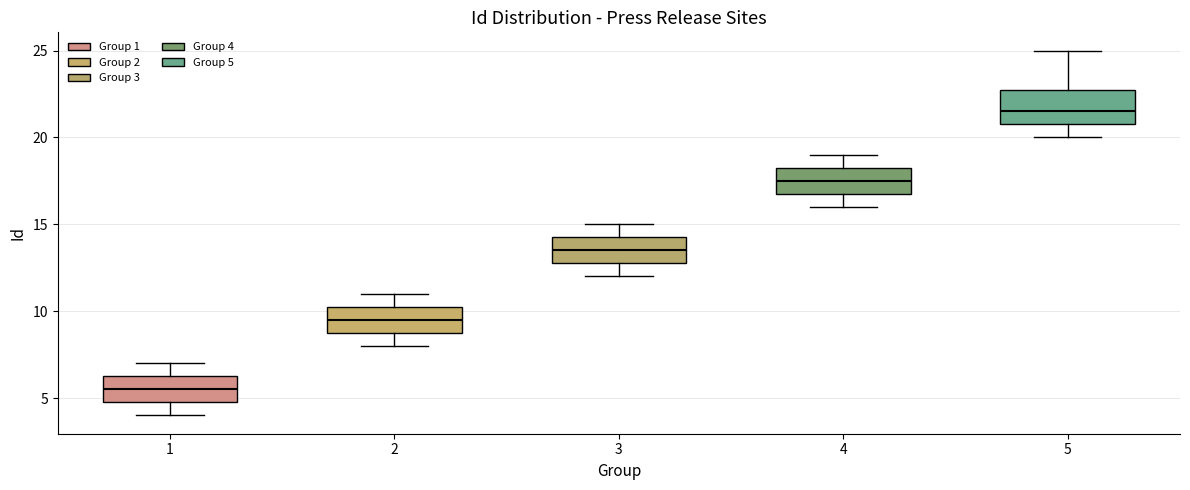

Where is the upper edge of the box at x = 1 on the y-axis? The values are not printed on the chart, so give them approximately, as read against the axis.

6.5